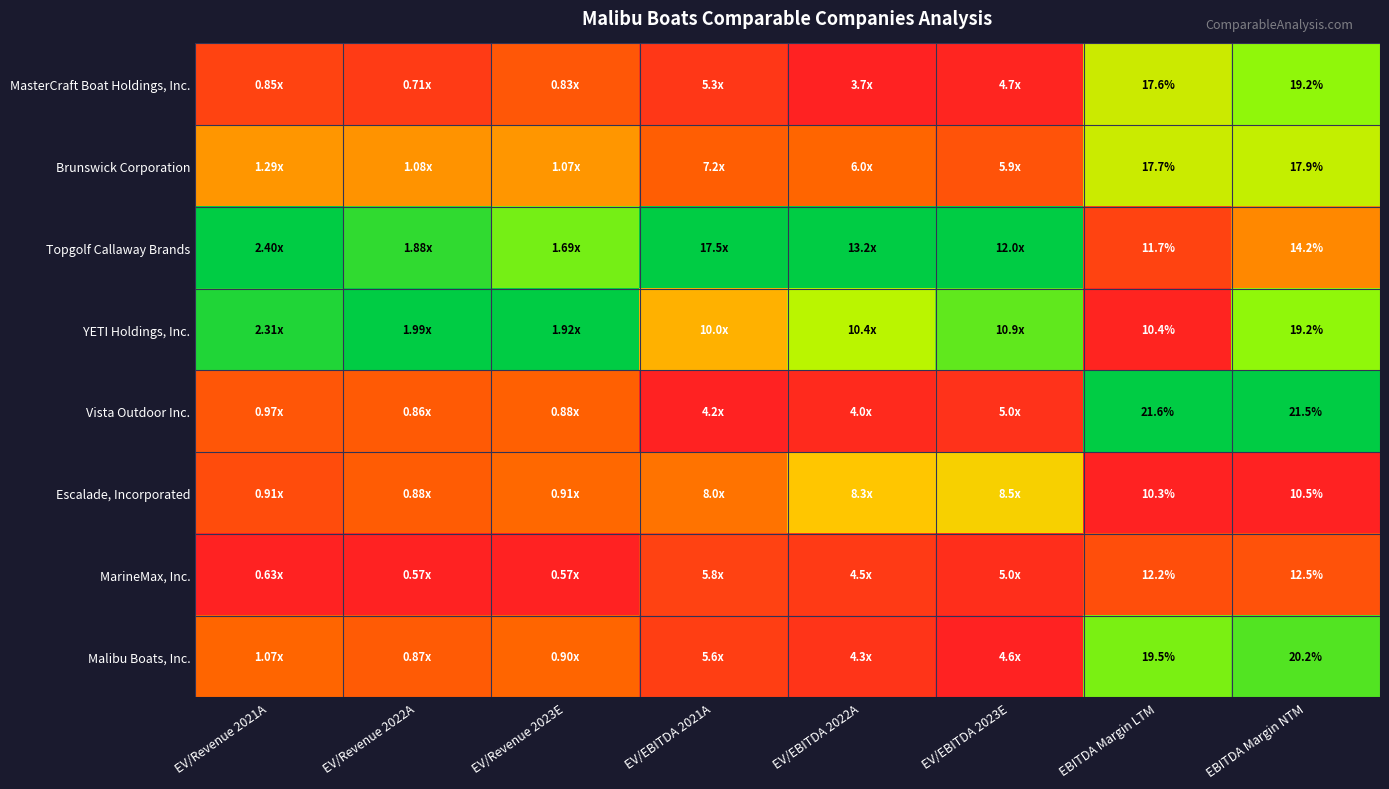

Rank the series at EBITDA Margin LTM from lowest to highest value.

Escalade, Incorporated, YETI Holdings, Inc., Topgolf Callaway Brands, MarineMax, Inc., MasterCraft Boat Holdings, Inc., Brunswick Corporation, Malibu Boats, Inc., Vista Outdoor Inc.